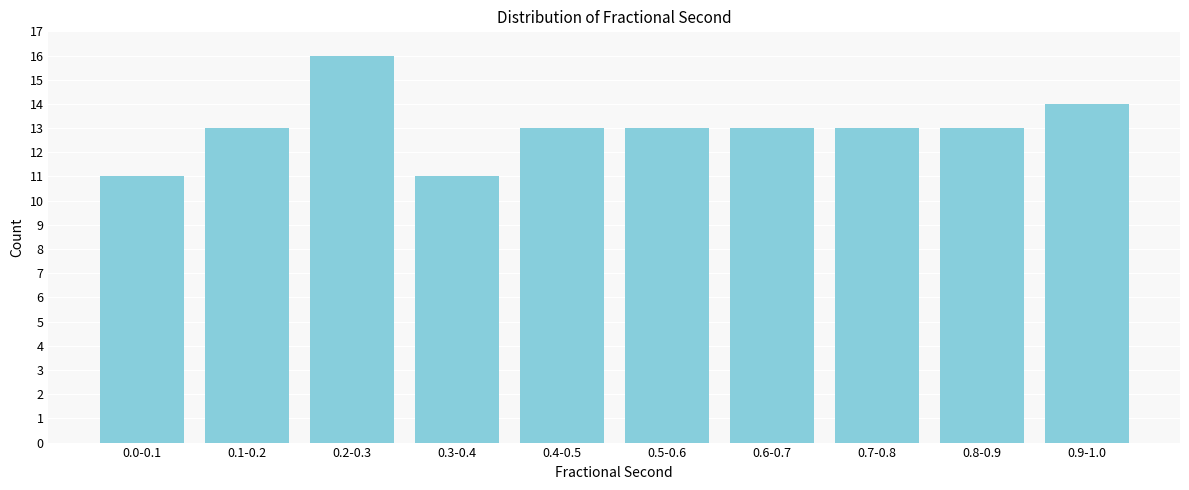

Reading left to right, extract all data points from this chart.

11	13	16	11	13	13	13	13	13	14